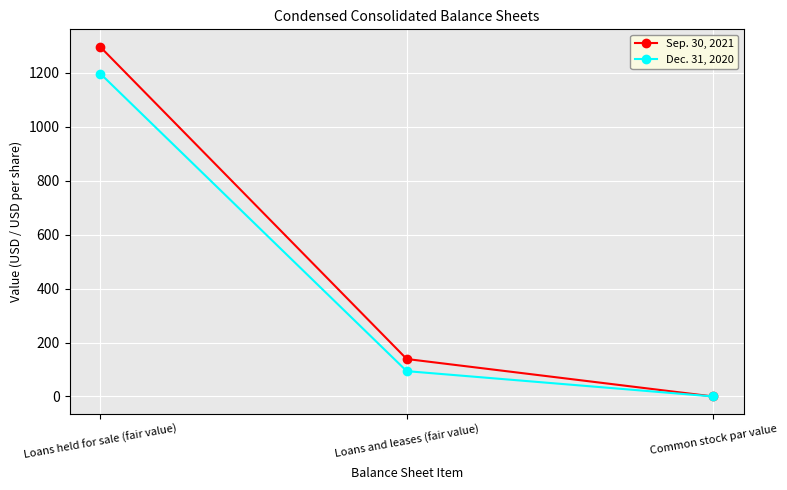

At which label is Sep. 30, 2021 closest to 648?

Loans and leases (fair value)